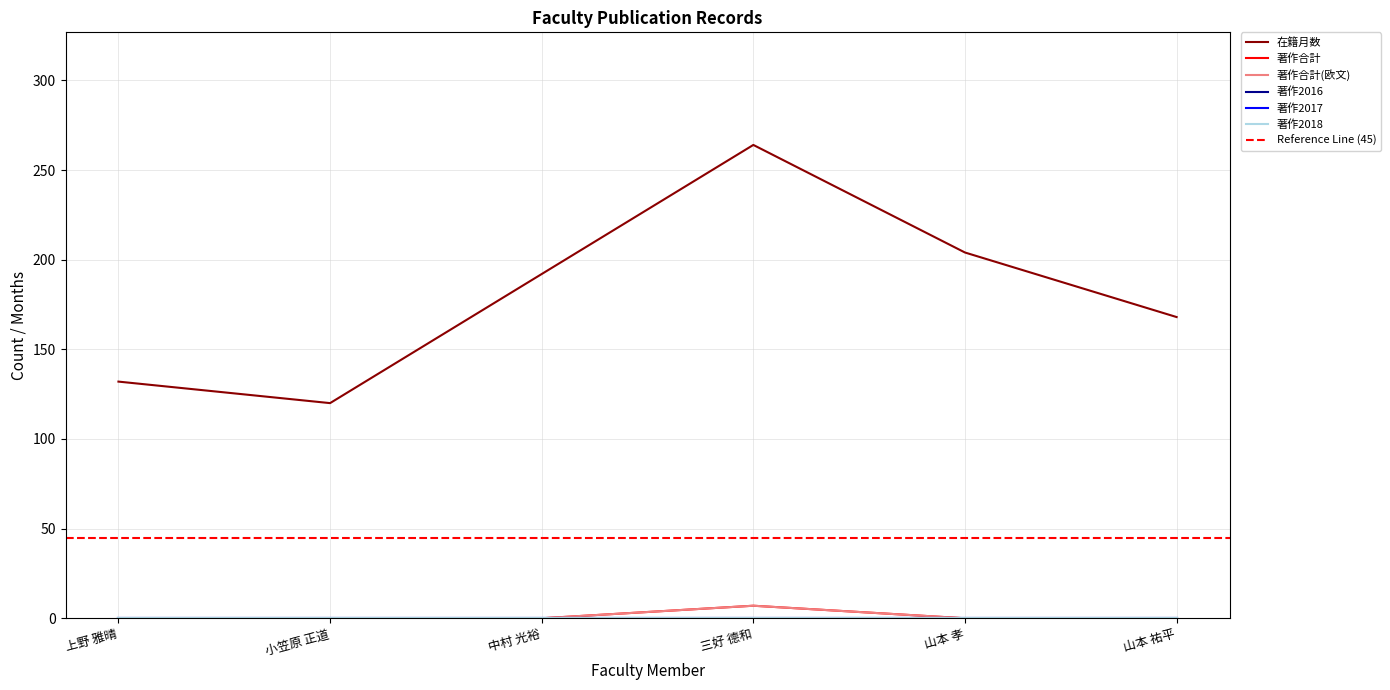

What is the total value across all series at 小笠原 正道?

120